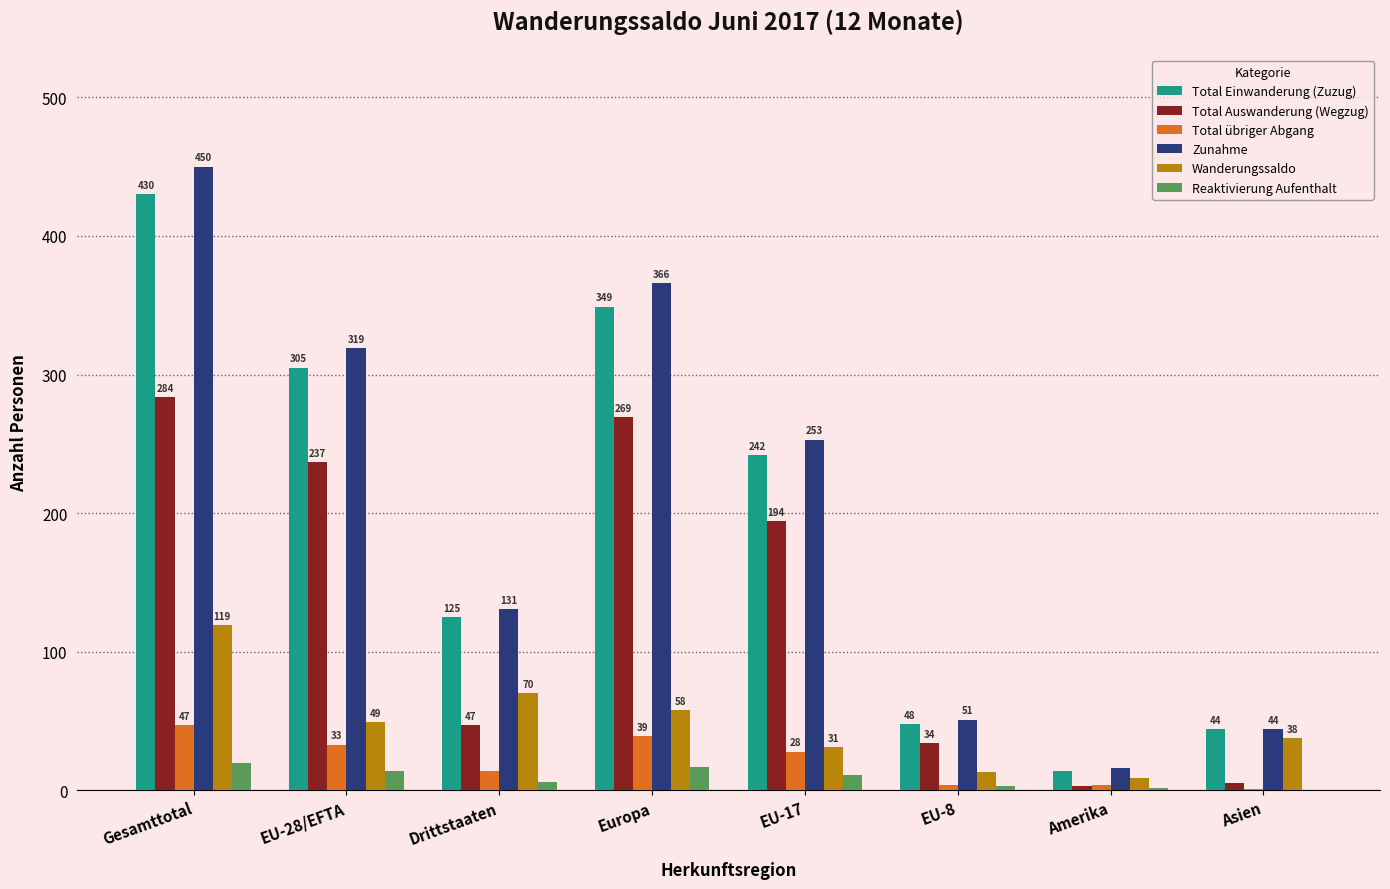

What are all the series names shown in the legend?

Total Einwanderung (Zuzug), Total Auswanderung (Wegzug), Total übriger Abgang, Zunahme, Wanderungssaldo, Reaktivierung Aufenthalt